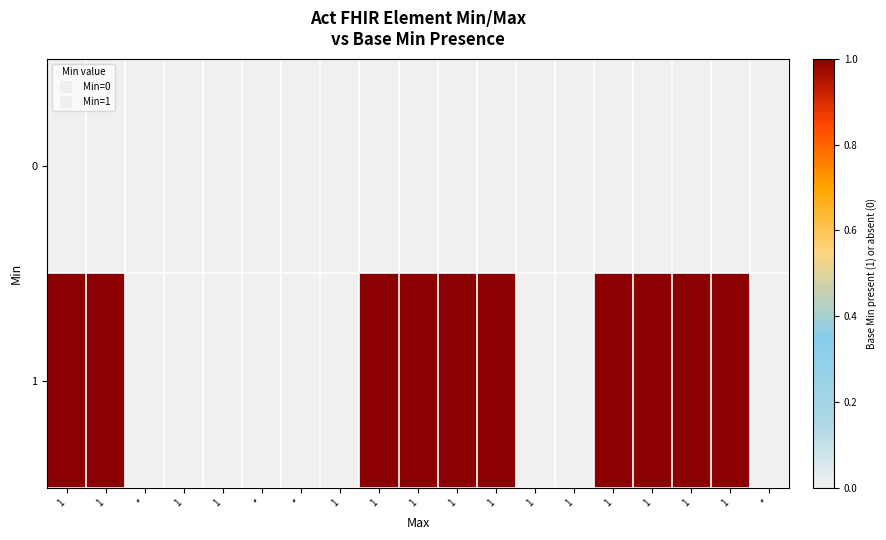

At how many categories does at least one series exceed 0?

10